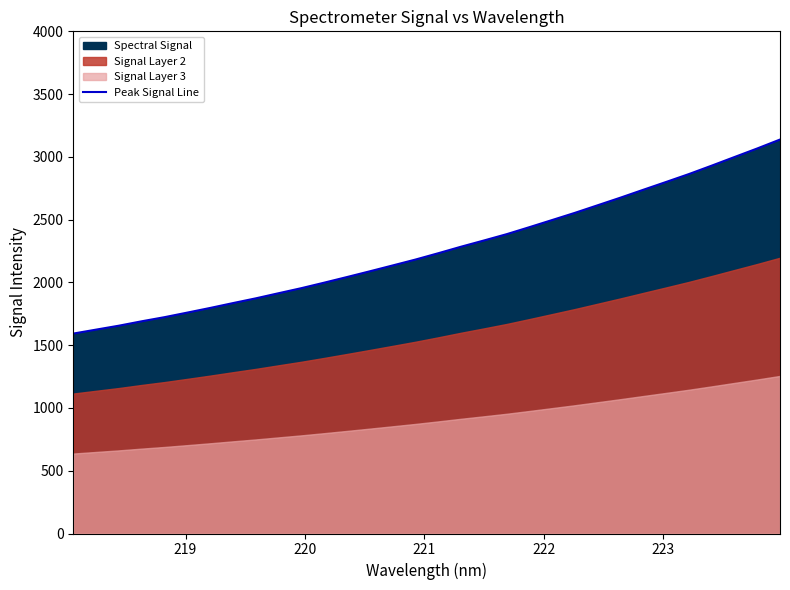

What is the maximum value for Peak Signal Line?

3138.0